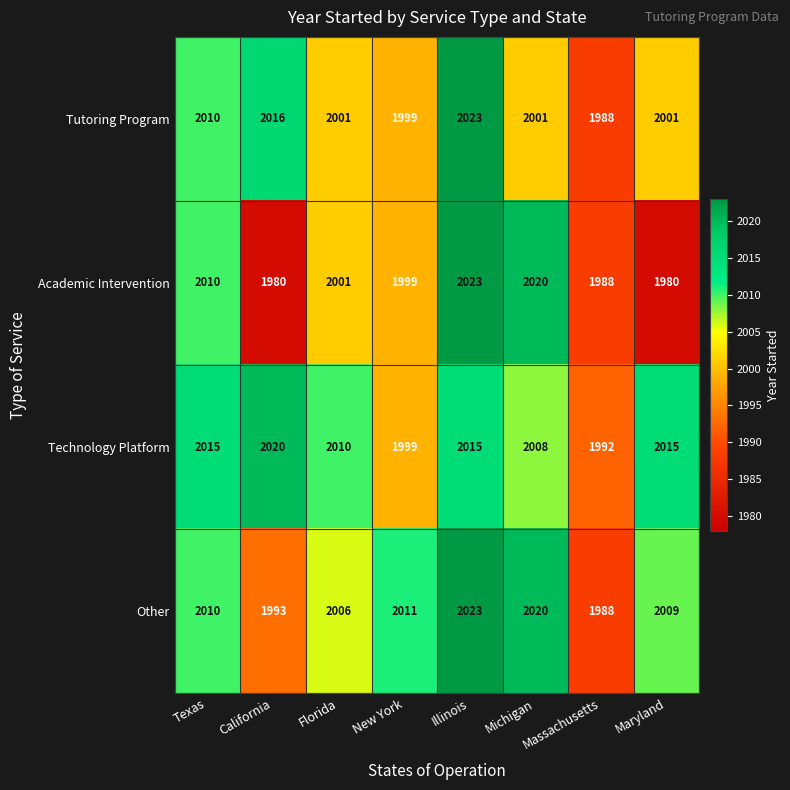

What value does the Tutoring Program series have at New York?

1999